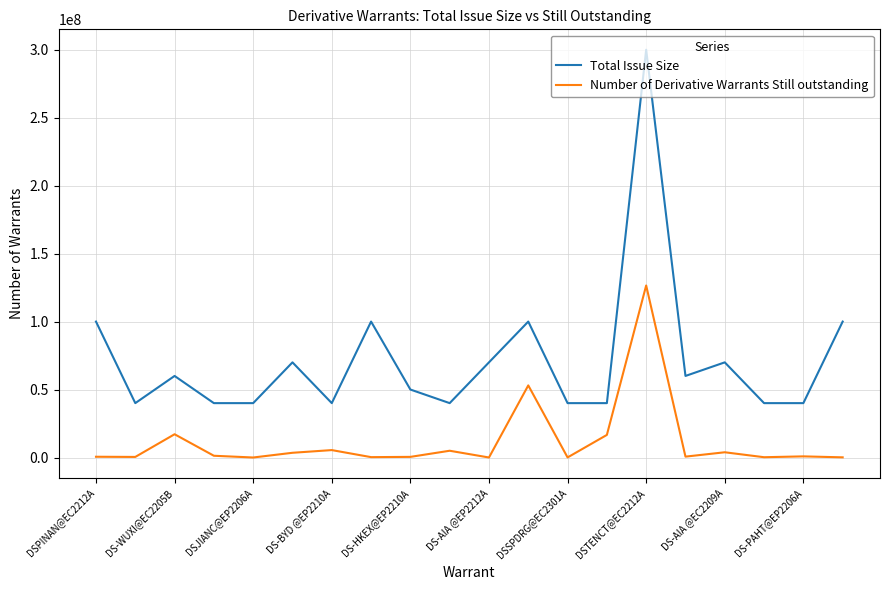

True or false: Total Issue Size and Number of Derivative Warrants Still outstanding cross at least once.

False